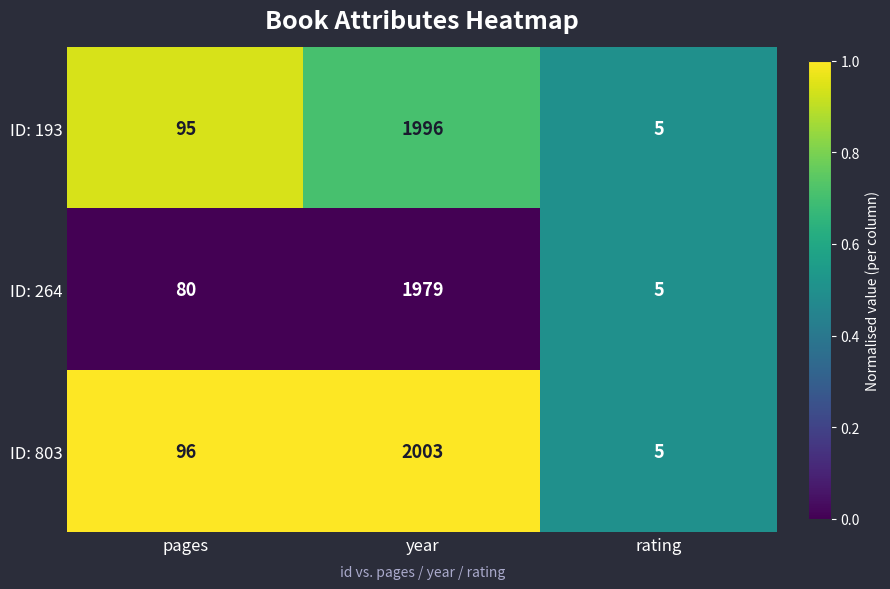

How many values in the ID: 193 series are below 95?

1